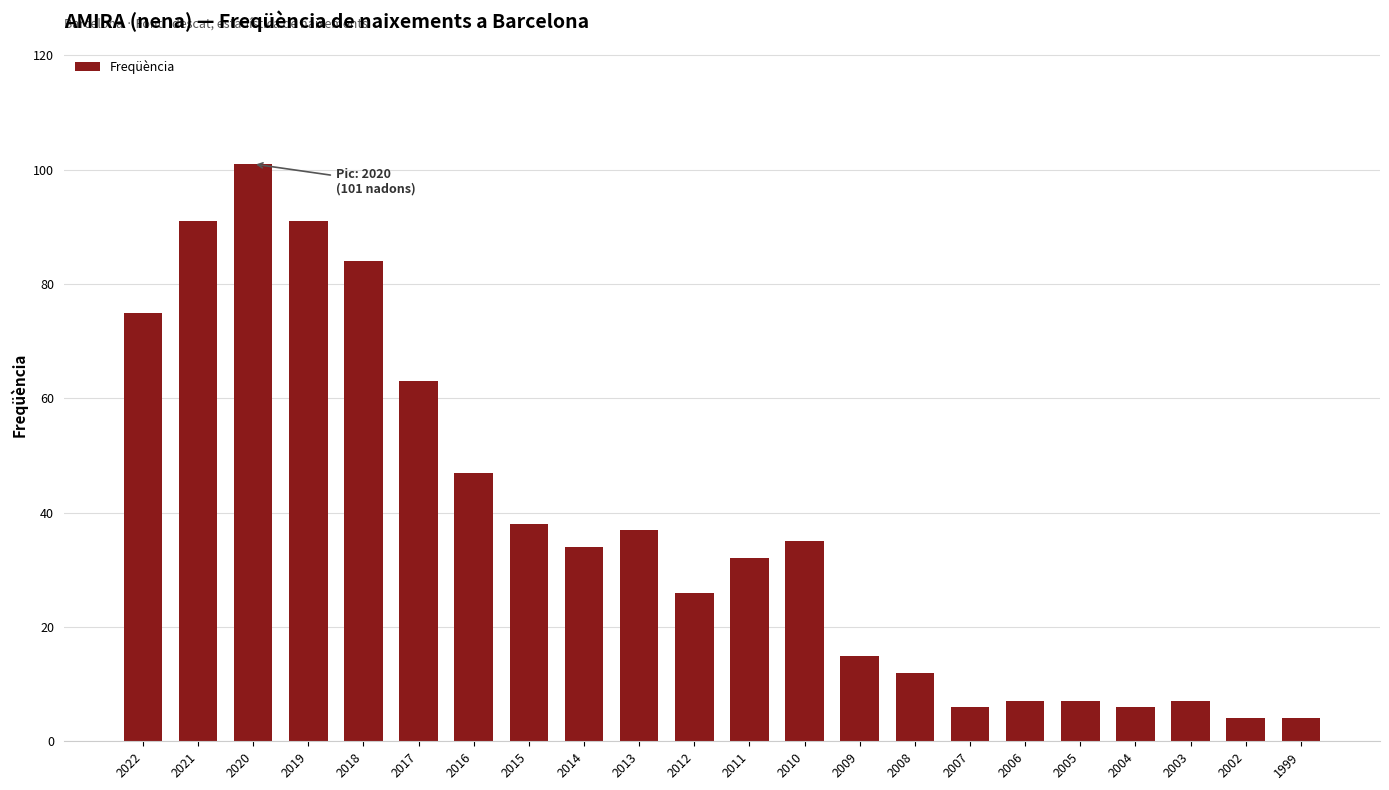

Which has a higher value, 2006 or 2014?

2014